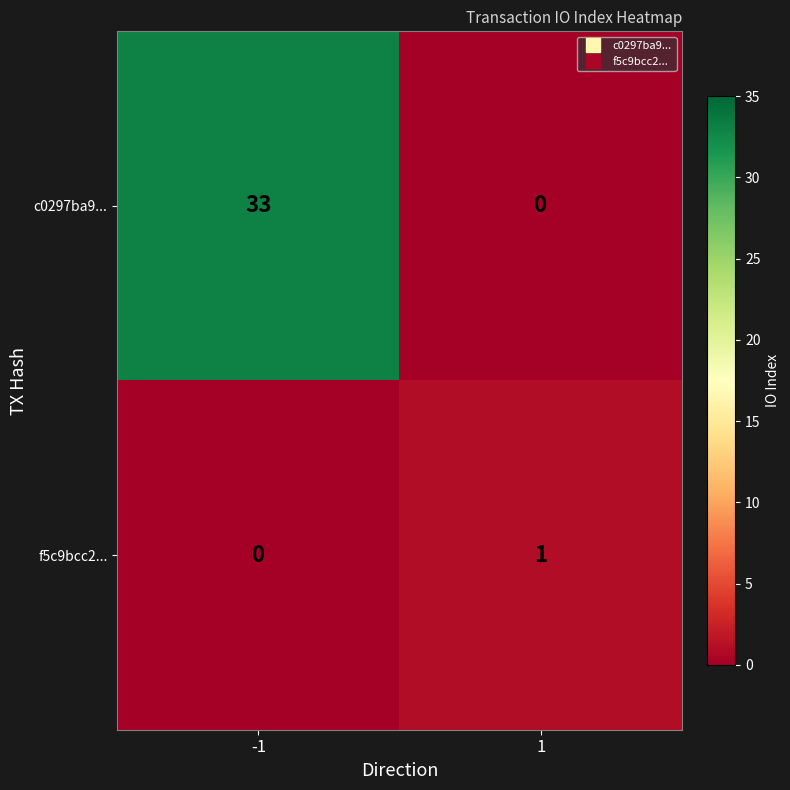

What is the greatest value displayed?

33